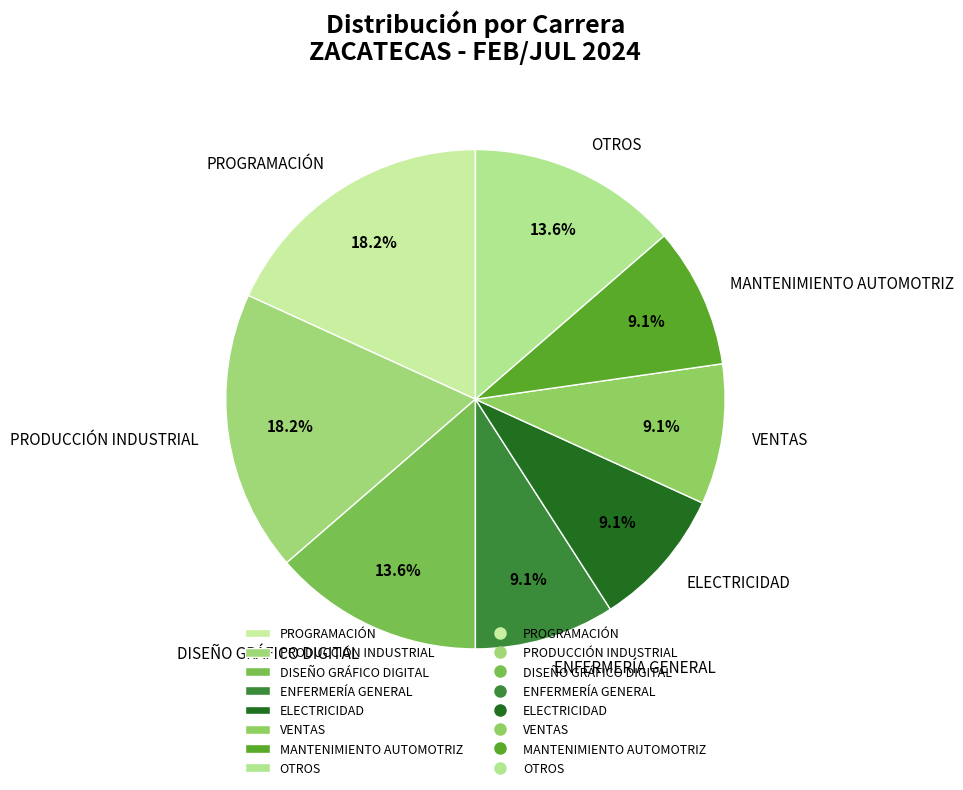

How many slices are in this pie chart?

8